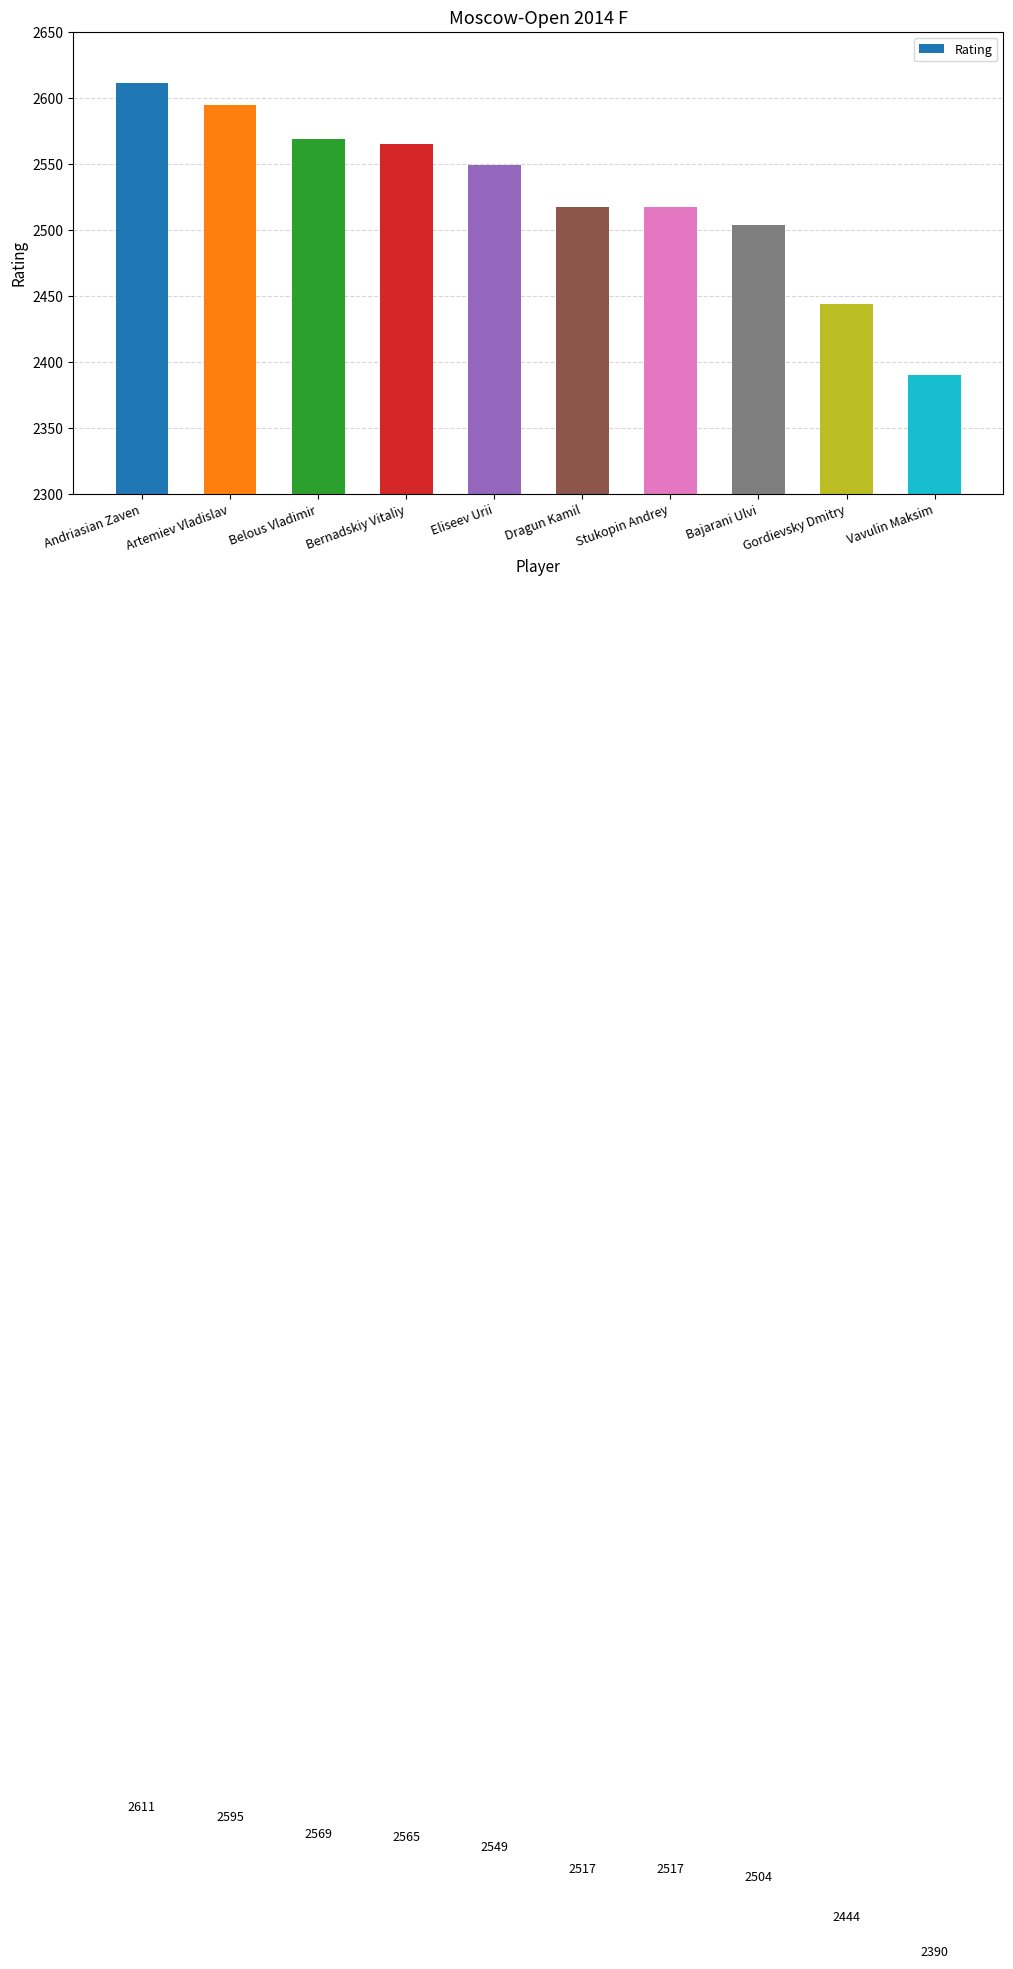

Reading right to left, what are all the values shown in this chart?

Vavulin Maksim=2390	Gordievsky Dmitry=2444	Bajarani Ulvi=2504	Stukopin Andrey=2517	Dragun Kamil=2517	Eliseev Urii=2549	Bernadskiy Vitaliy=2565	Belous Vladimir=2569	Artemiev Vladislav=2595	Andriasian Zaven=2611